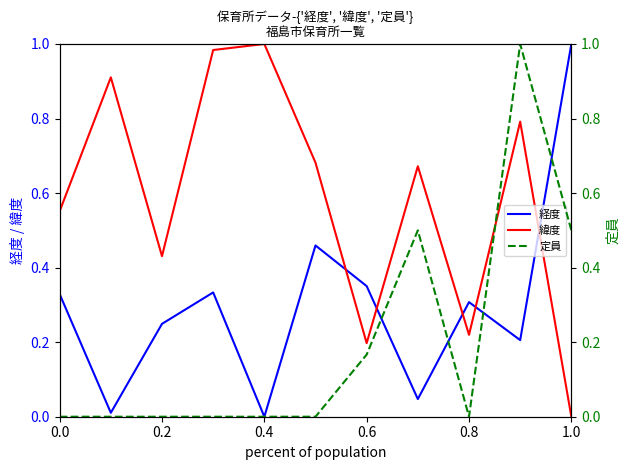

The value of 緯度 at 0.6 is 0.2. True or false?

True